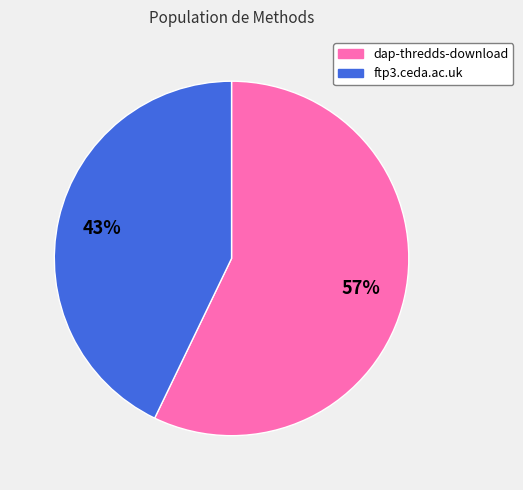

How many slices are in this pie chart?

2